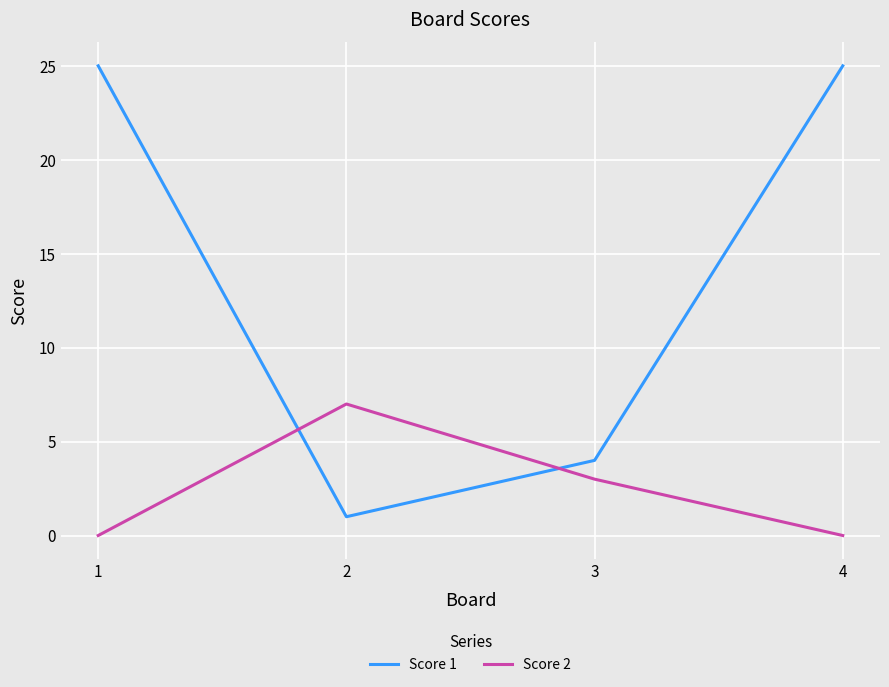

What are all the series names shown in the legend?

Score 1, Score 2